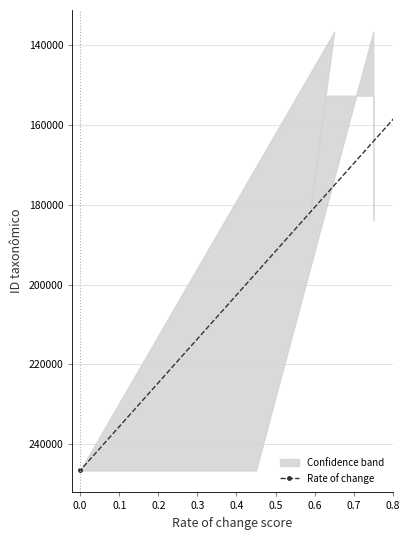

Does the chart display data point markers on the line(s)?

Yes